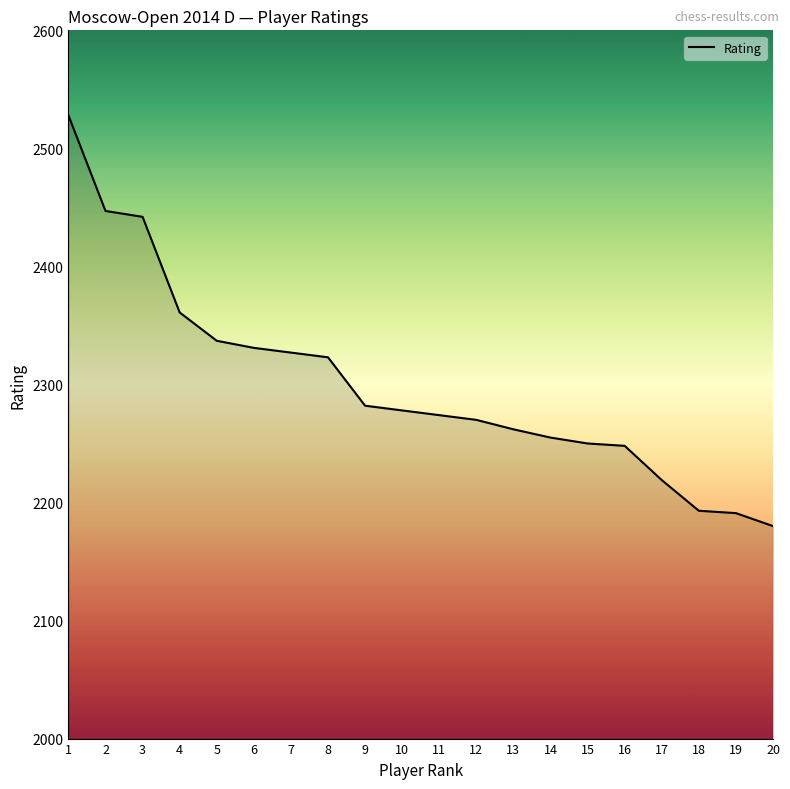

Read the value at 7, to the nearest 5.

2325